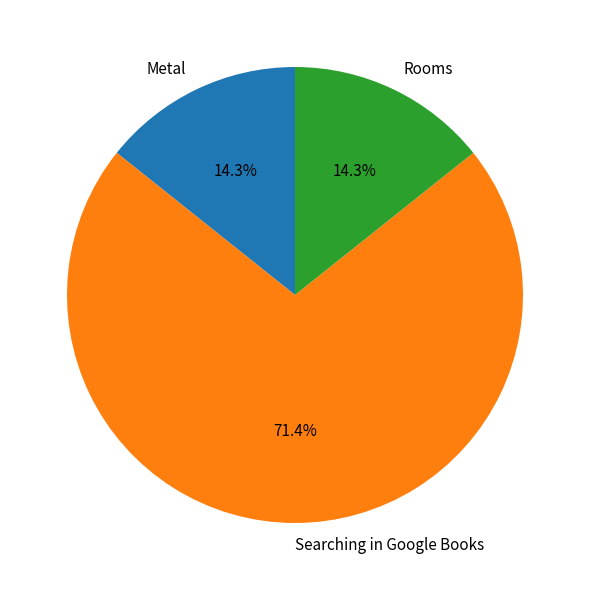

What is the largest slice in the pie chart?

Searching in Google Books